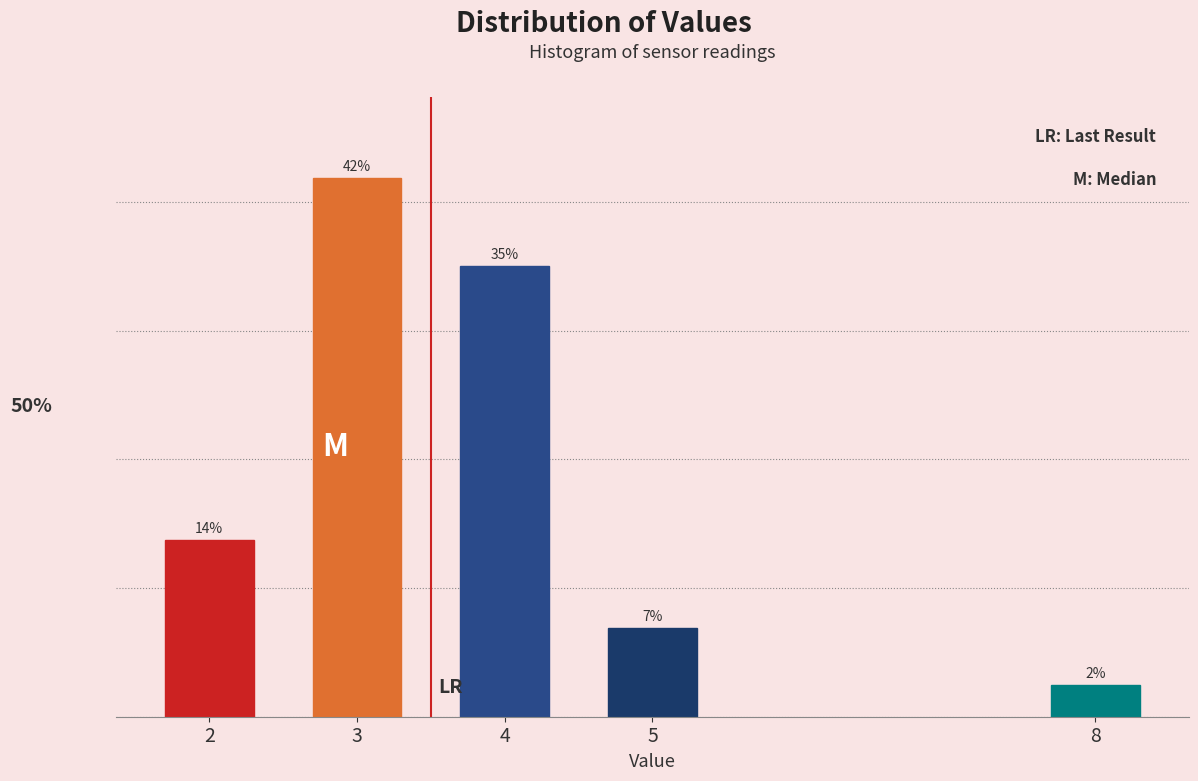

Are the bars horizontal?

No